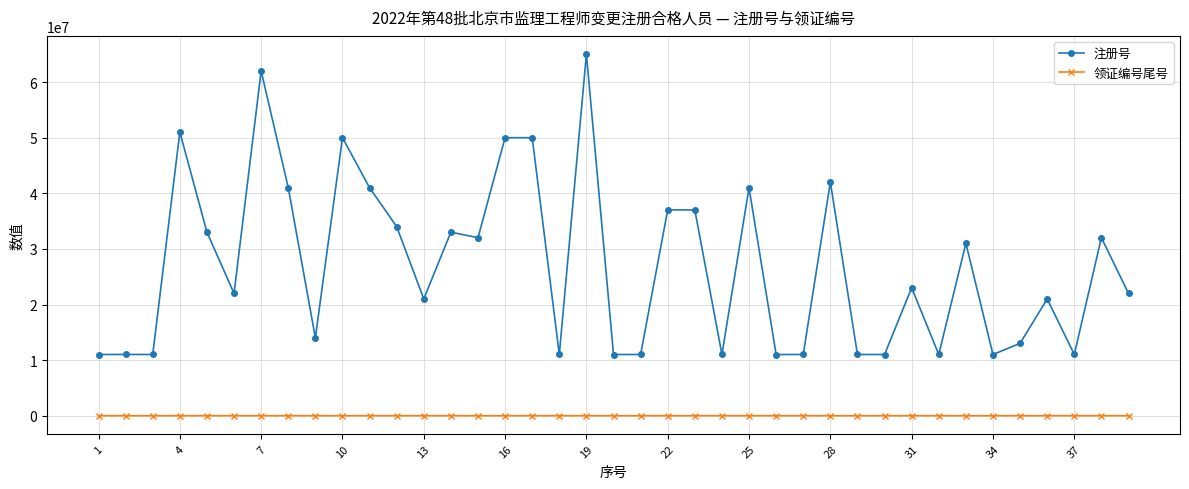

True or false: 领证编号尾号 and 注册号 cross at least once.

False